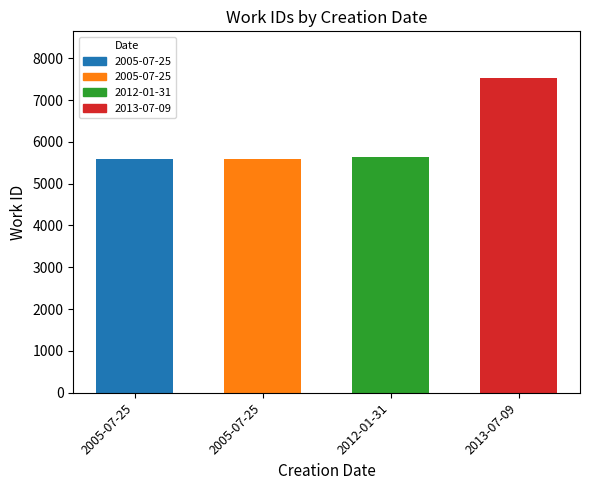

What is the sum of the values at 2005-07-25 and 2005-07-25?

11172